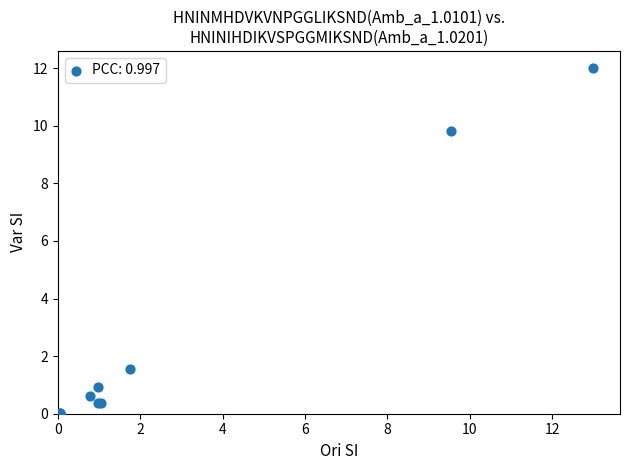

What Y value in the scatter plot is closest to 6?

9.8